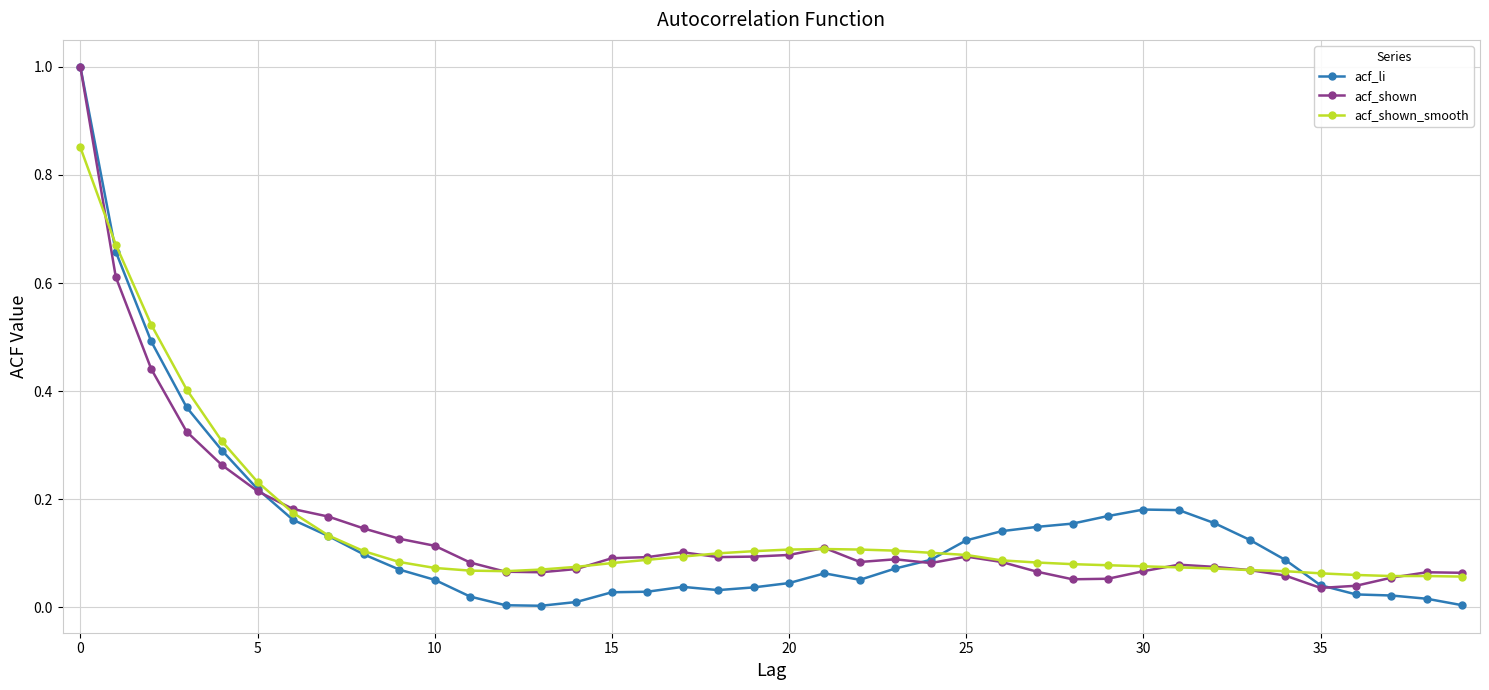

Which series has the widest spread of values?

acf_li